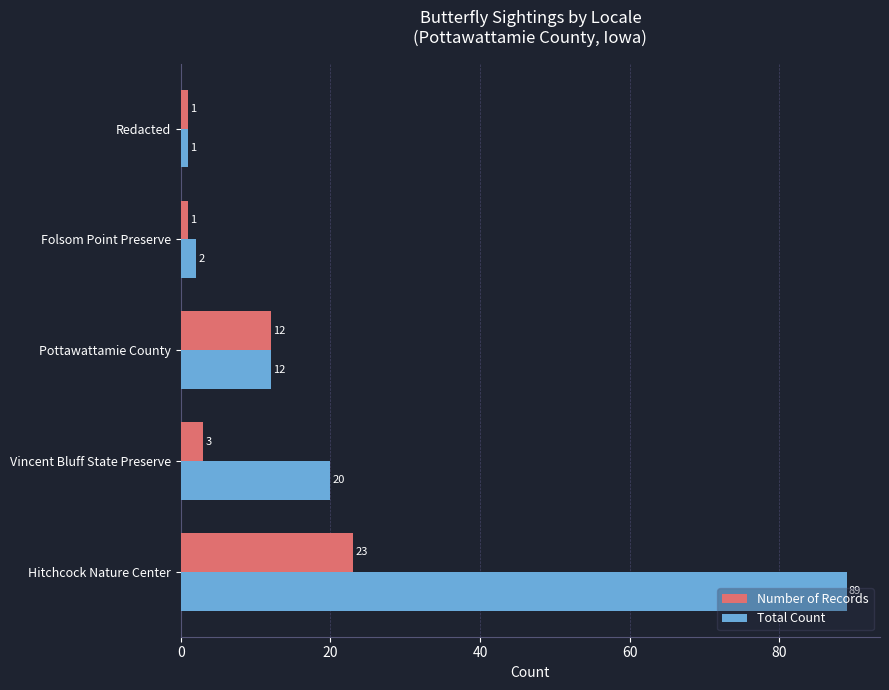

How many values in the Total Count series are below 12?

2